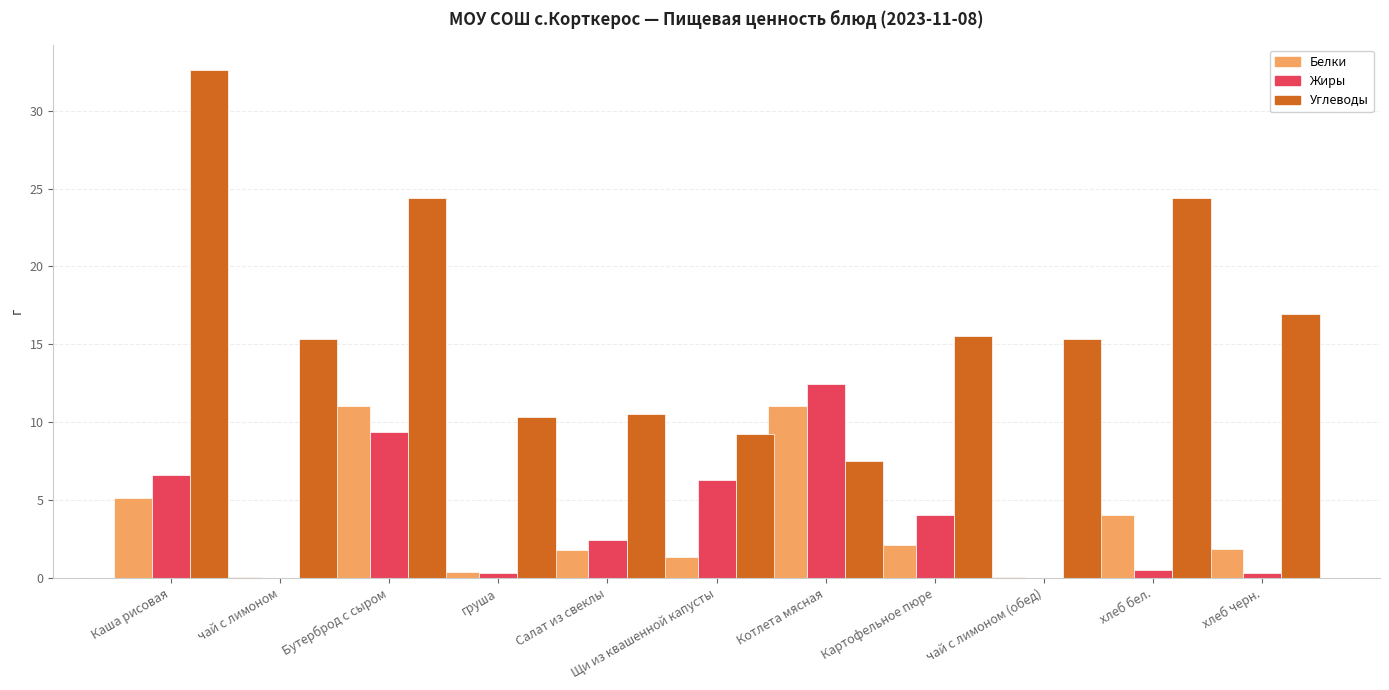

What are all the series names shown in the legend?

Белки, Жиры, Углеводы